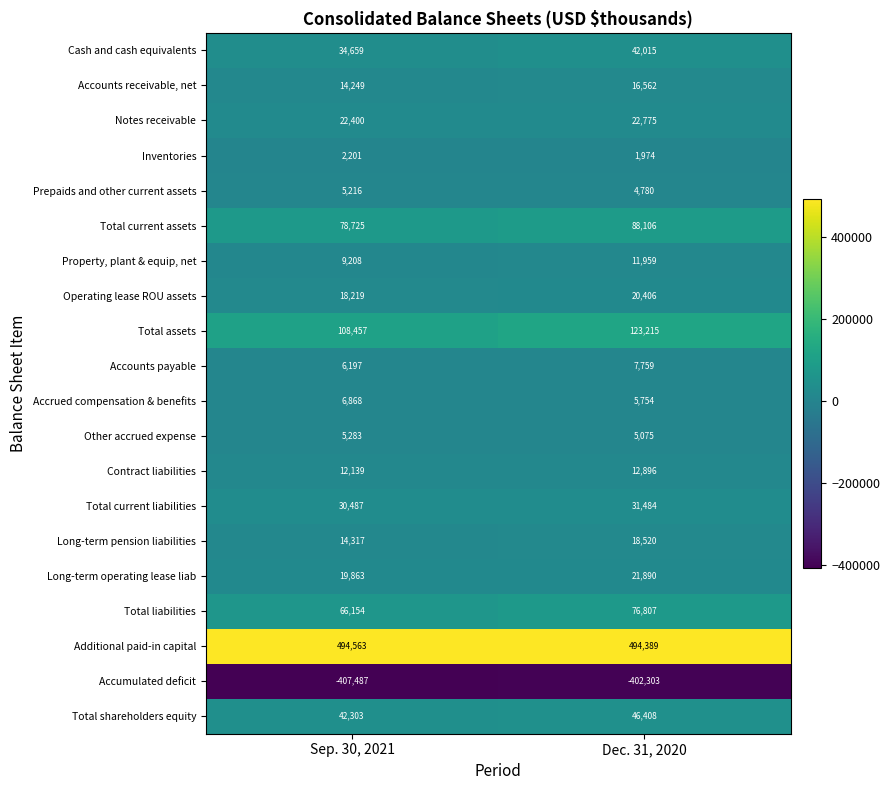

Which label corresponds to the smallest value in the chart?

Sep. 30, 2021